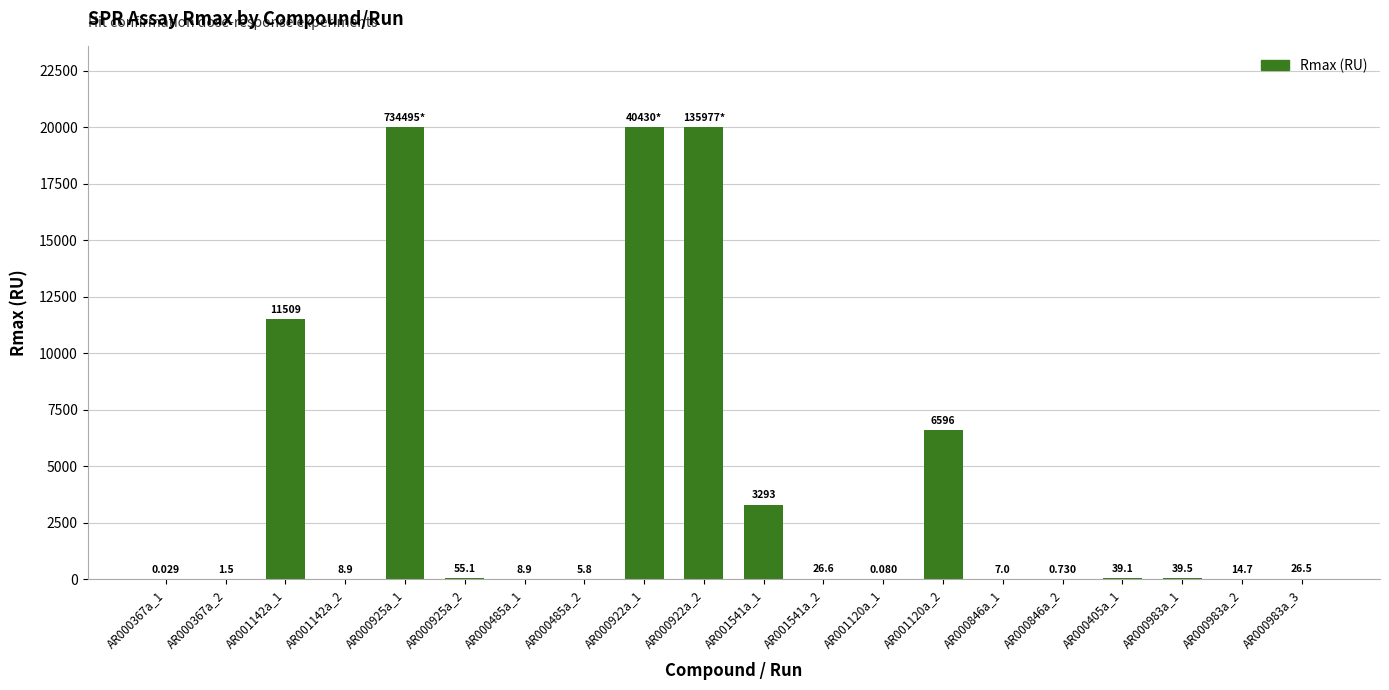

Are the bars horizontal?

No